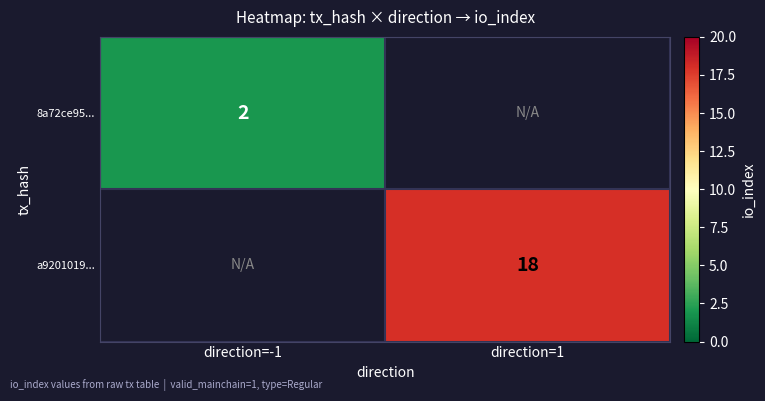

At how many categories does at least one series exceed 13?

1